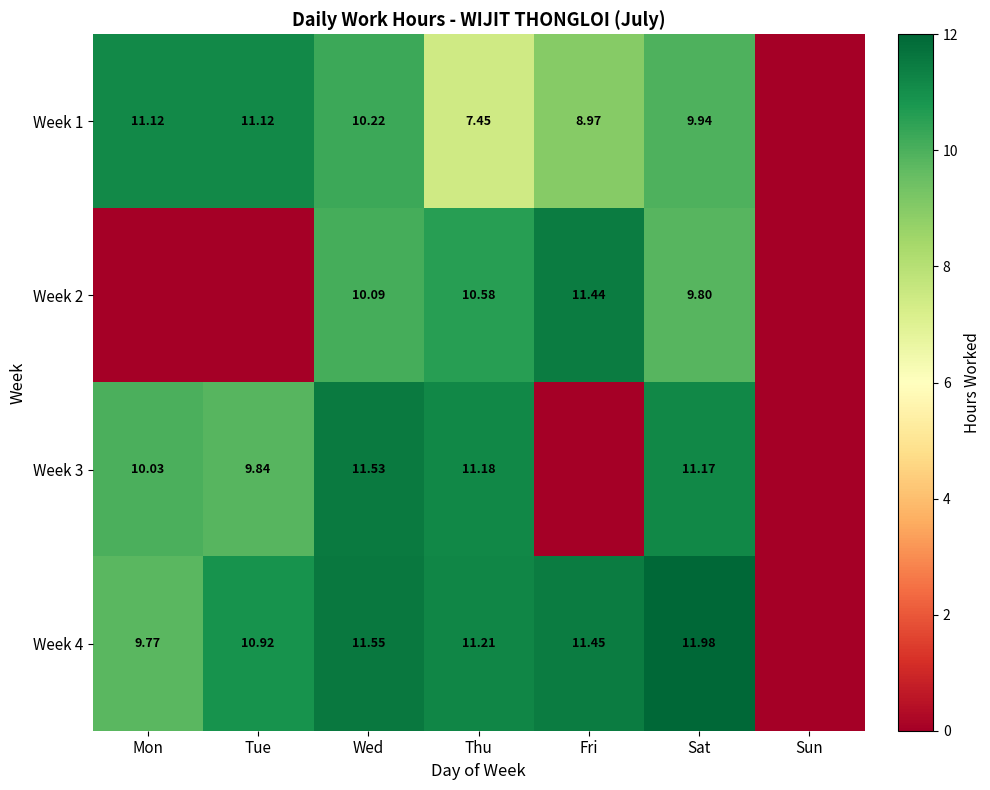

Is the value of Week 3 at Thu greater than the value of Week 4 at Mon?

Yes